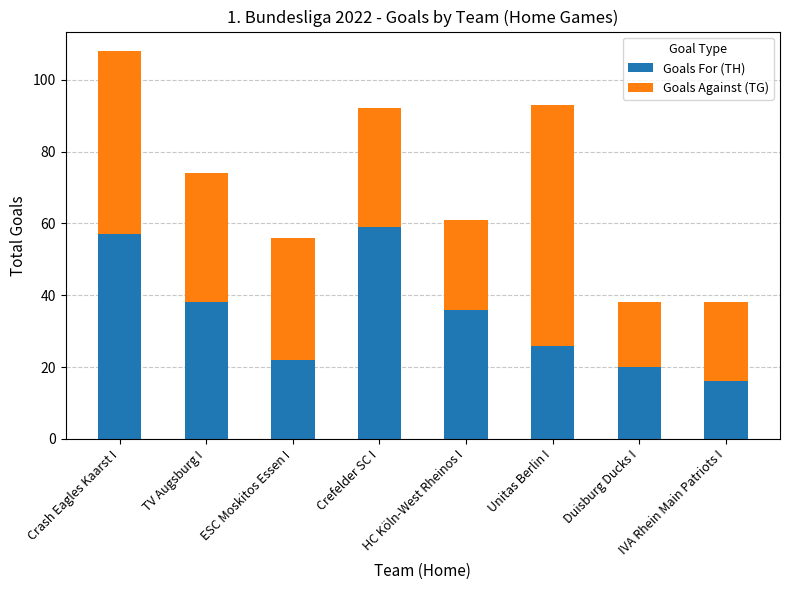

What is the total value across all series at Crash Eagles Kaarst I?

108